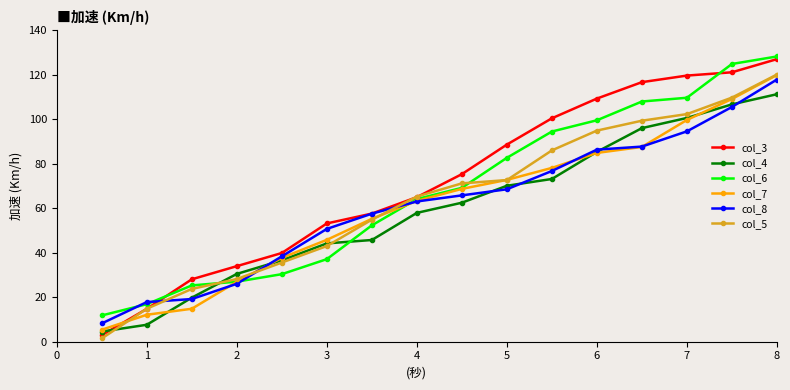

Which series has the largest range (max minus min)?

col_5